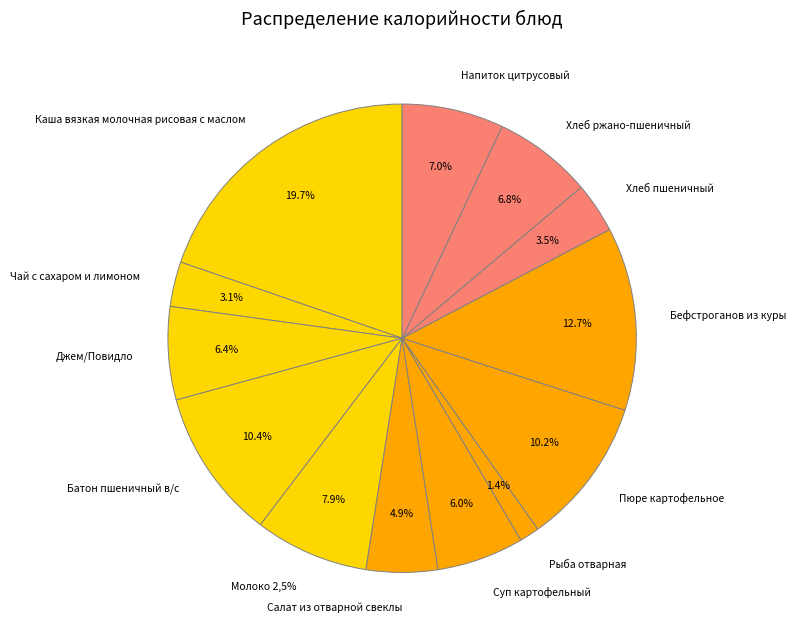

Is the sum of Молоко 2,5% and Пюре картофельное greater than half?

No